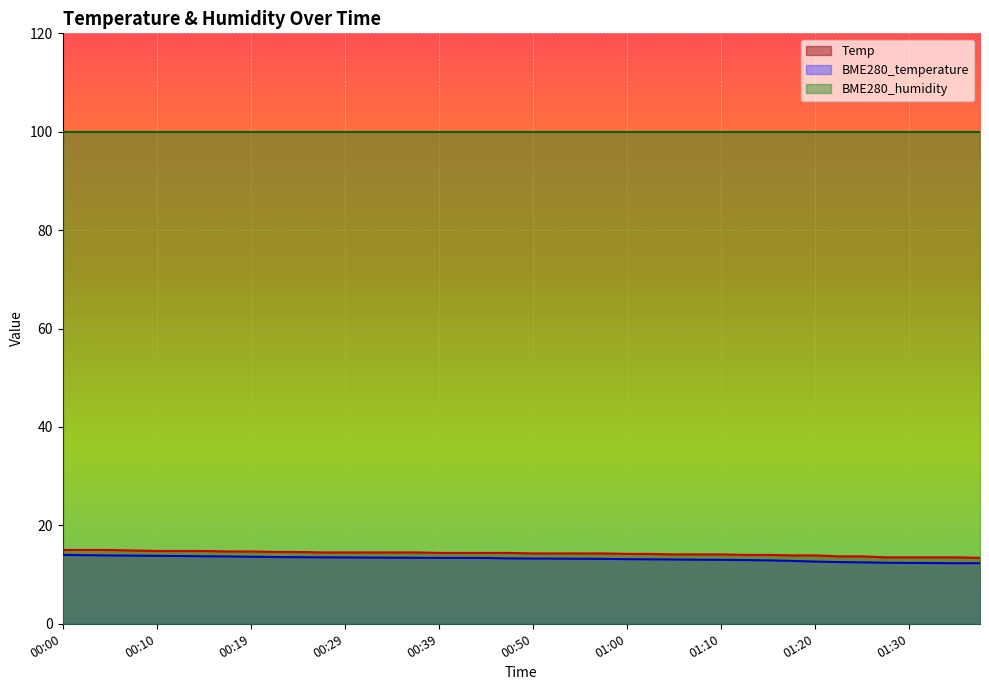

What is the label of the 1st point from the right?

01:37